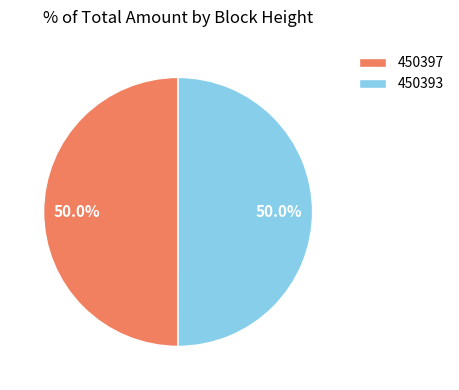

What is the ratio of the value at 450397 to the value at 450393?

1.0